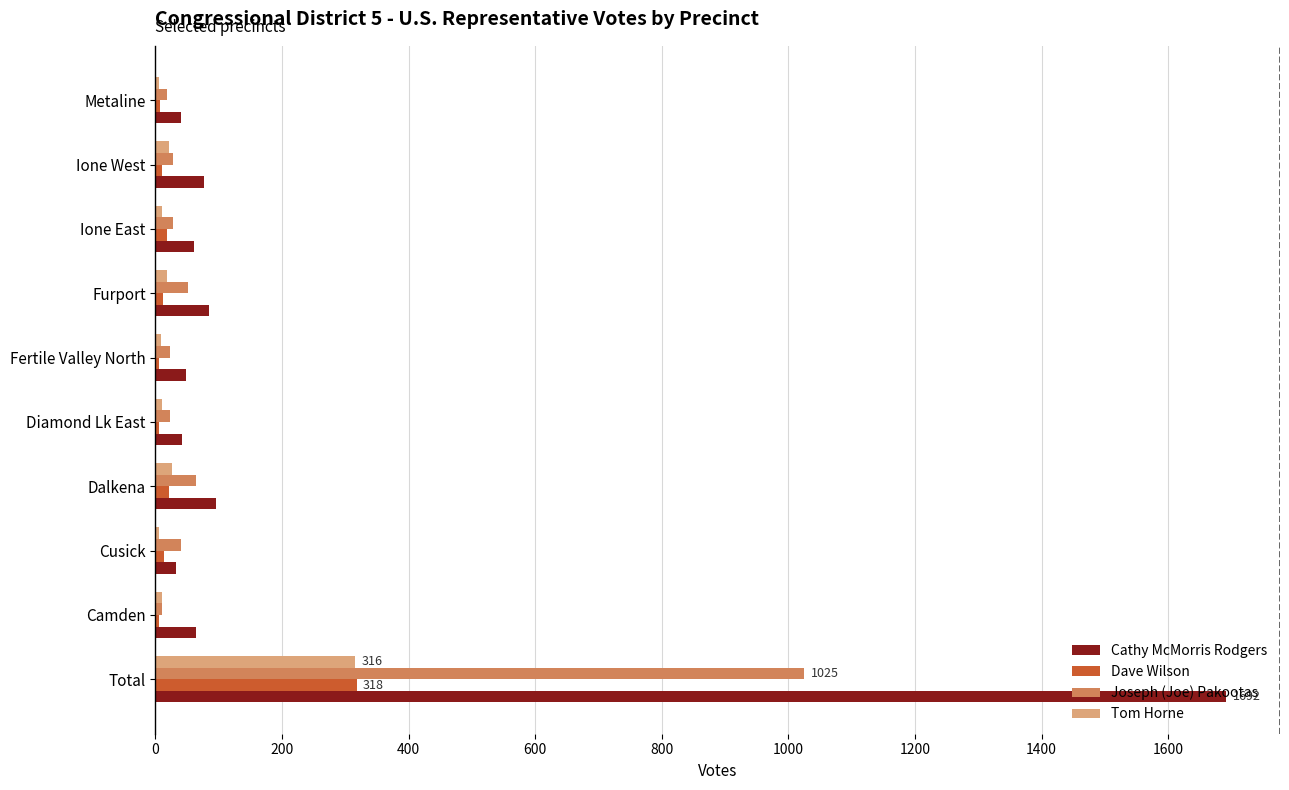

Which series has the largest range (max minus min)?

Cathy McMorris Rodgers